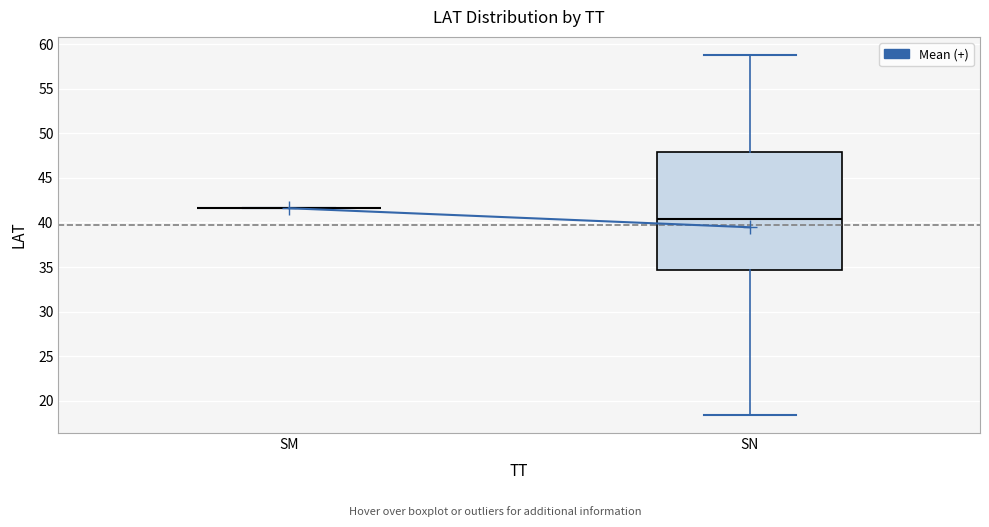

Where is the upper edge of the box for SN on the y-axis? The values are not printed on the chart, so give them approximately, as read against the axis.

48.0